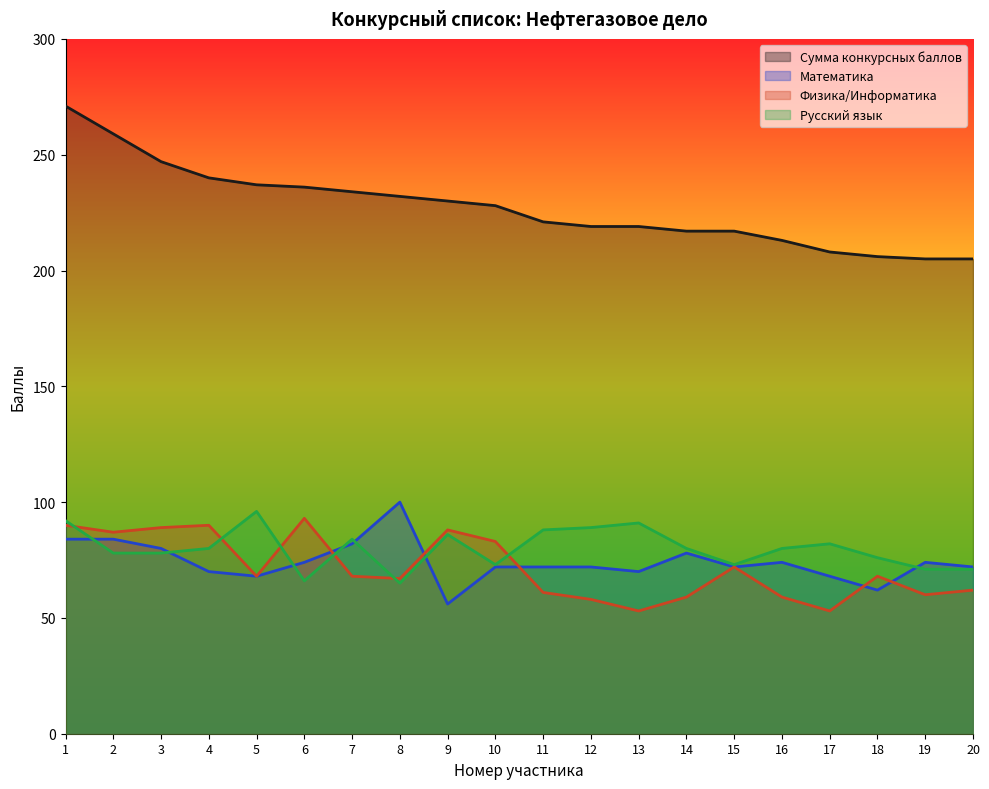

True or false: Физика/Информатика and Сумма конкурсных баллов intersect in this chart.

False